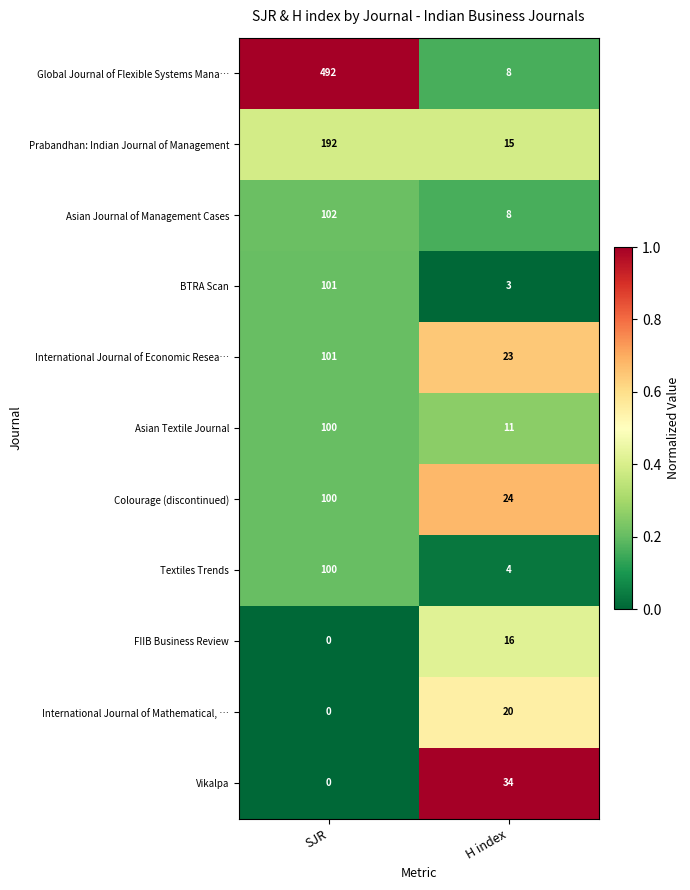

Which series has the widest spread of values?

Global Journal of Flexible Systems Mana…